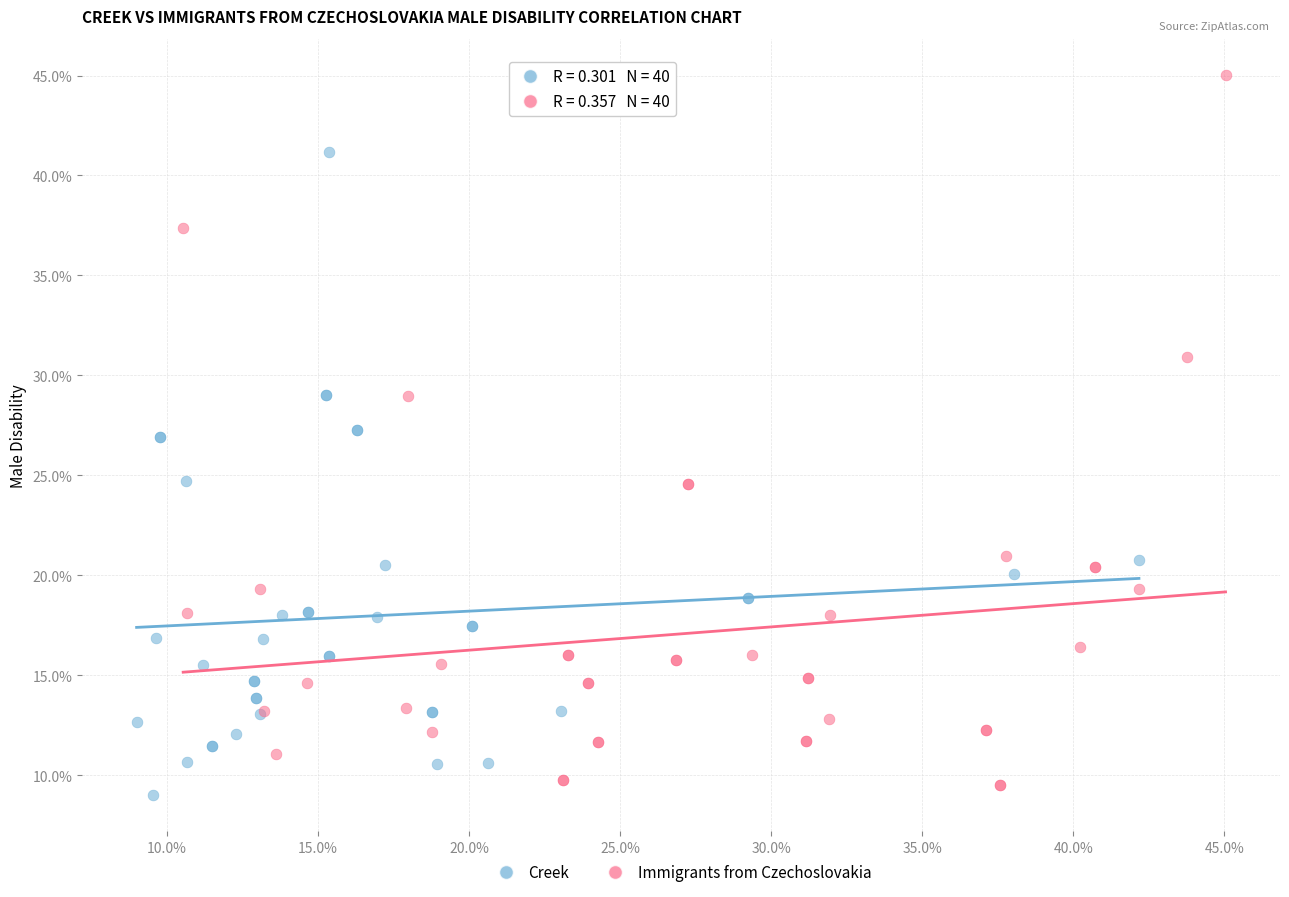

Which series has the largest Y range (max minus min)?

Immigrants from Czechoslovakia